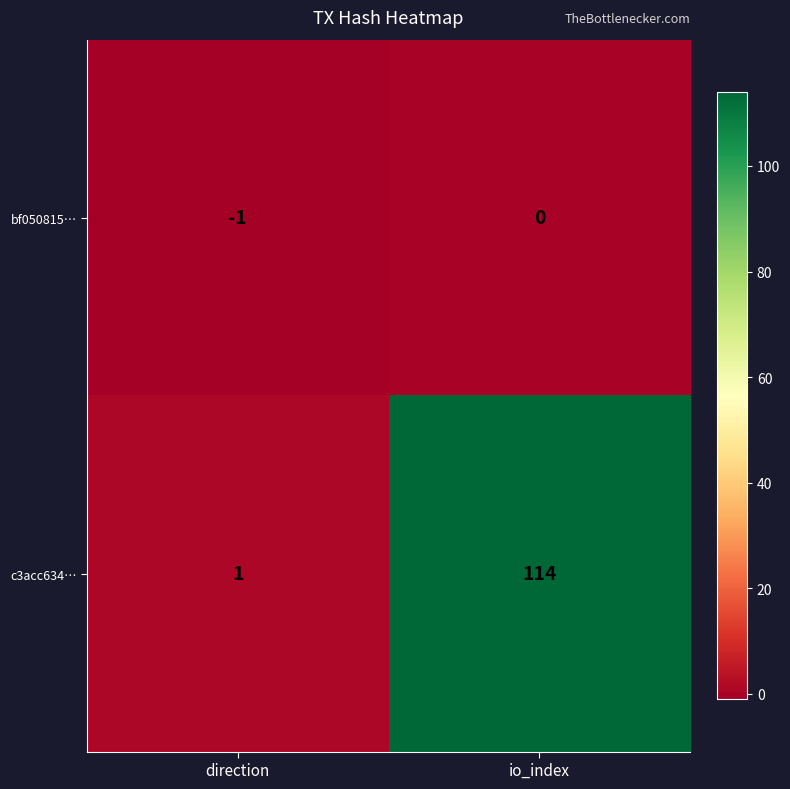

Which category has the highest value in the bf050815… series?

io_index